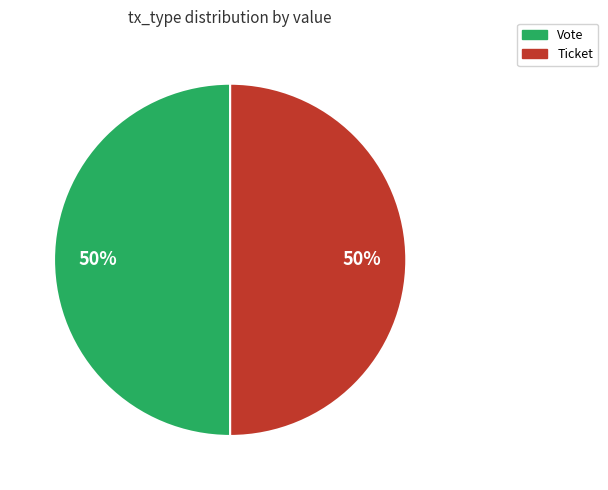

Is it true that Vote is 86% of the pie?

False